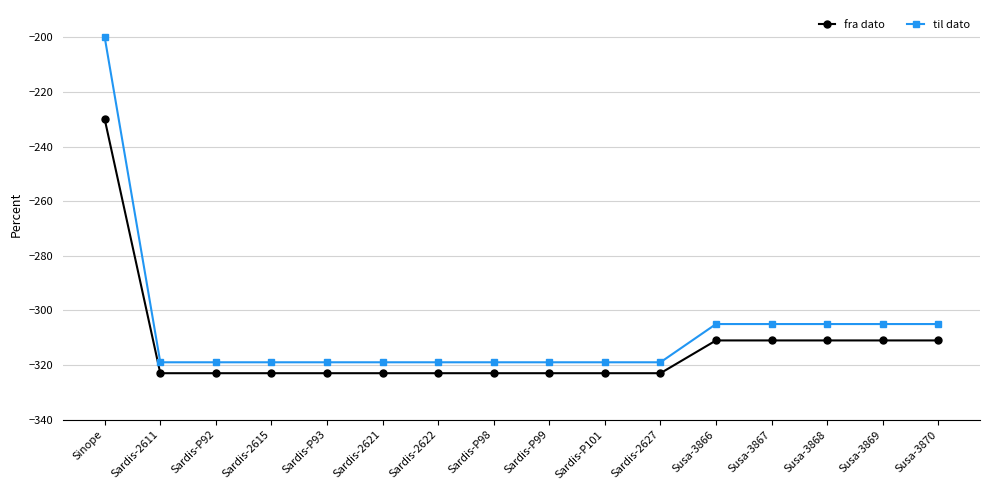

Which series has the largest total across all categories?

til dato